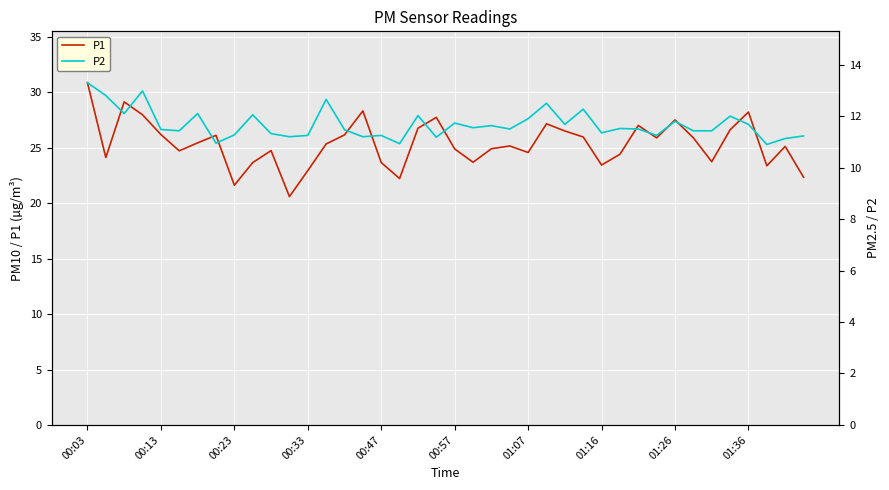

The value of P1 at 01:36 is 28.2. True or false?

True